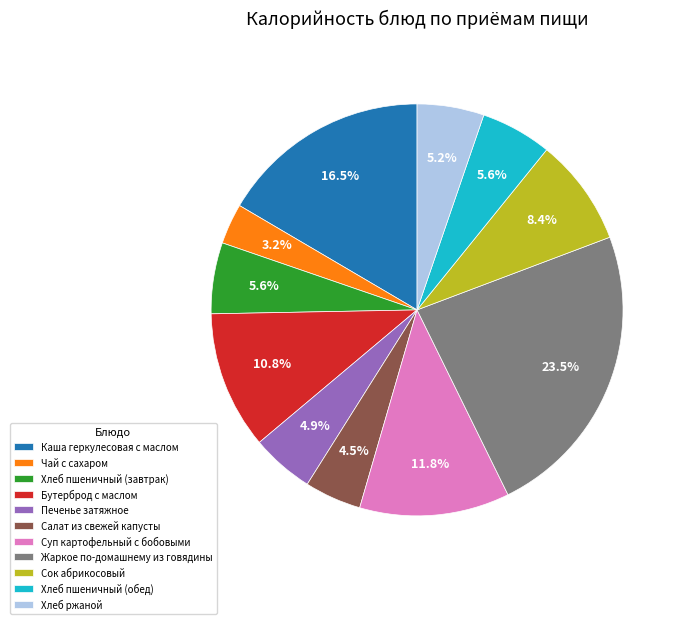

Which category has the biggest portion of the pie?

Жаркое по-домашнему из говядины